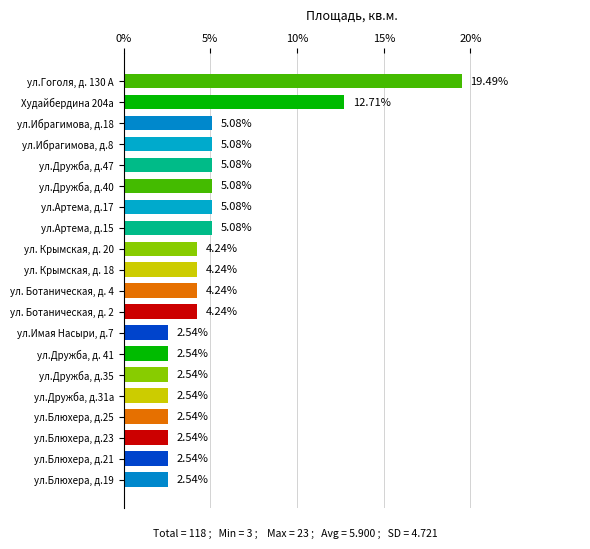

What is the average value?

5.0